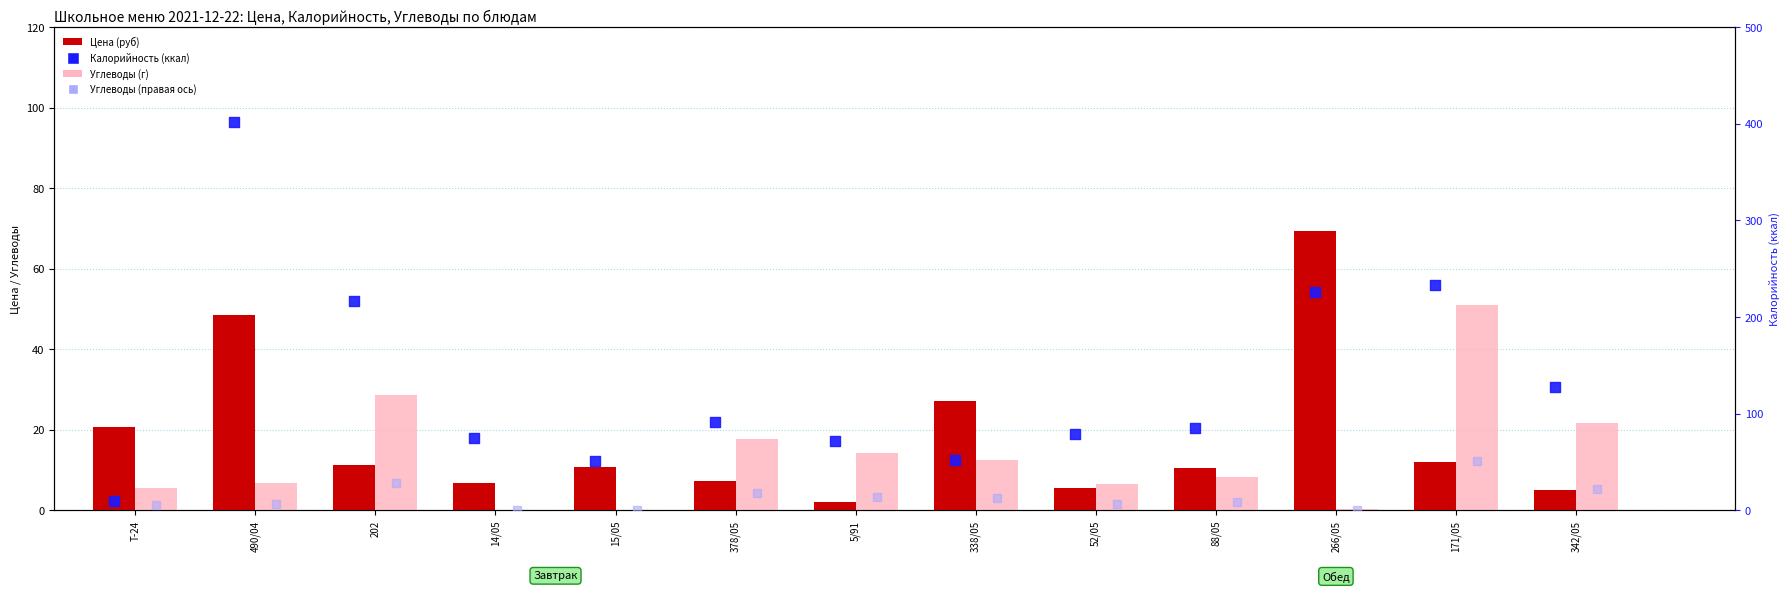

At how many categories does at least one series exceed 315?

1